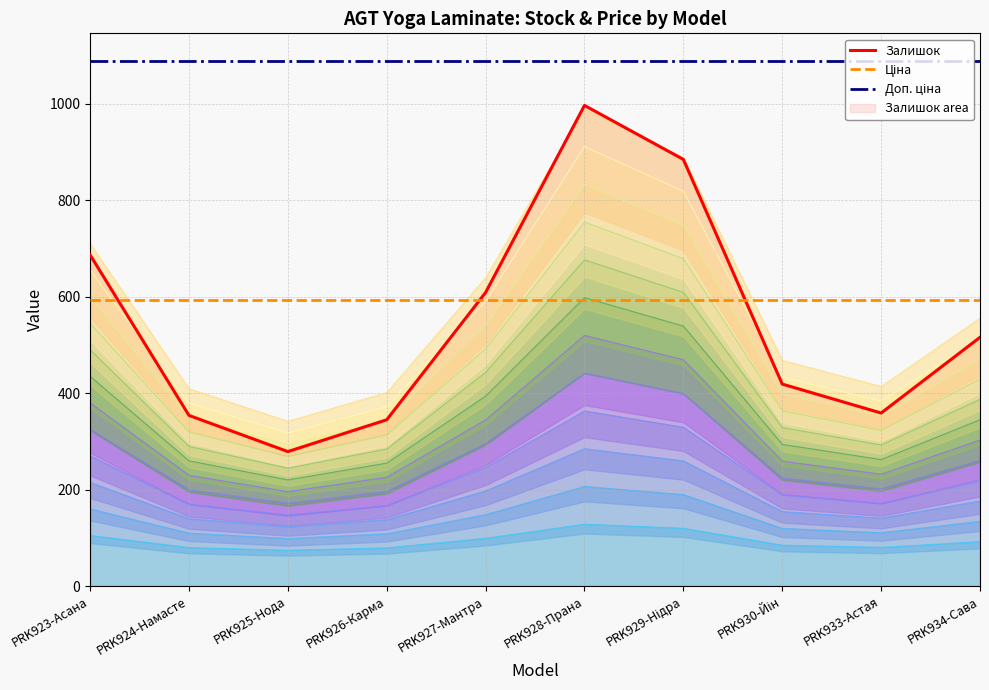

What is the total value across all series at PRK928-Прана?

2679.6